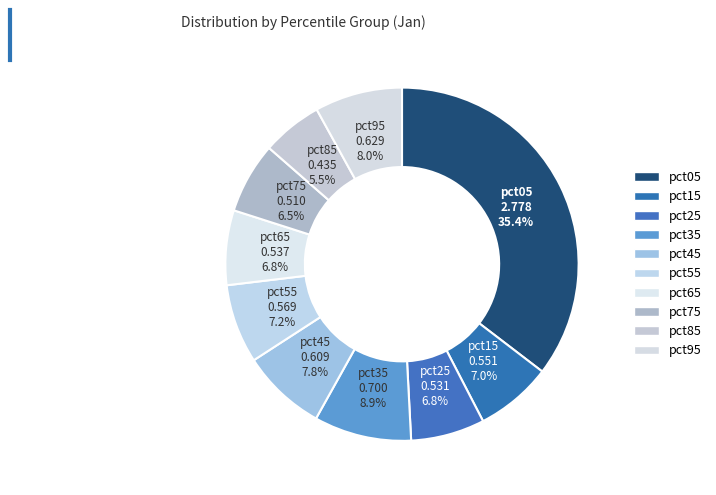

Is pct55 the majority of the pie?

No